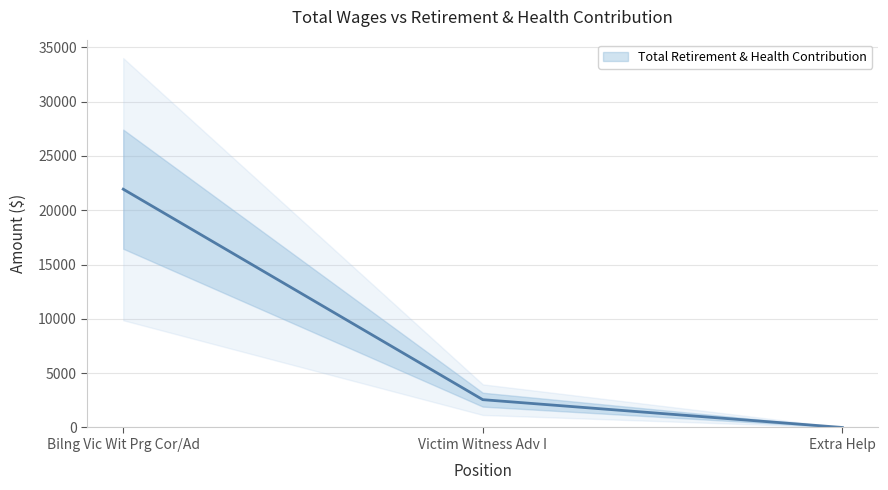

Rank the categories by value from lowest to highest.

Extra Help, Victim Witness Adv I, Bilng Vic Wit Prg Cor/Ad